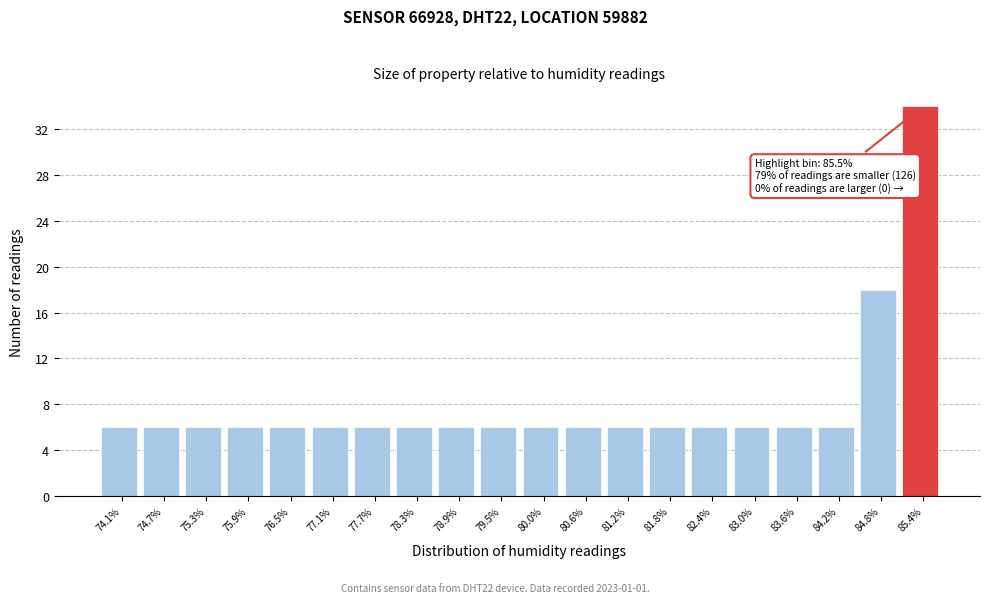

Reading left to right, list all the values displayed in this chart.

6	6	6	6	6	6	6	6	6	6	6	6	6	6	6	6	6	6	18	34